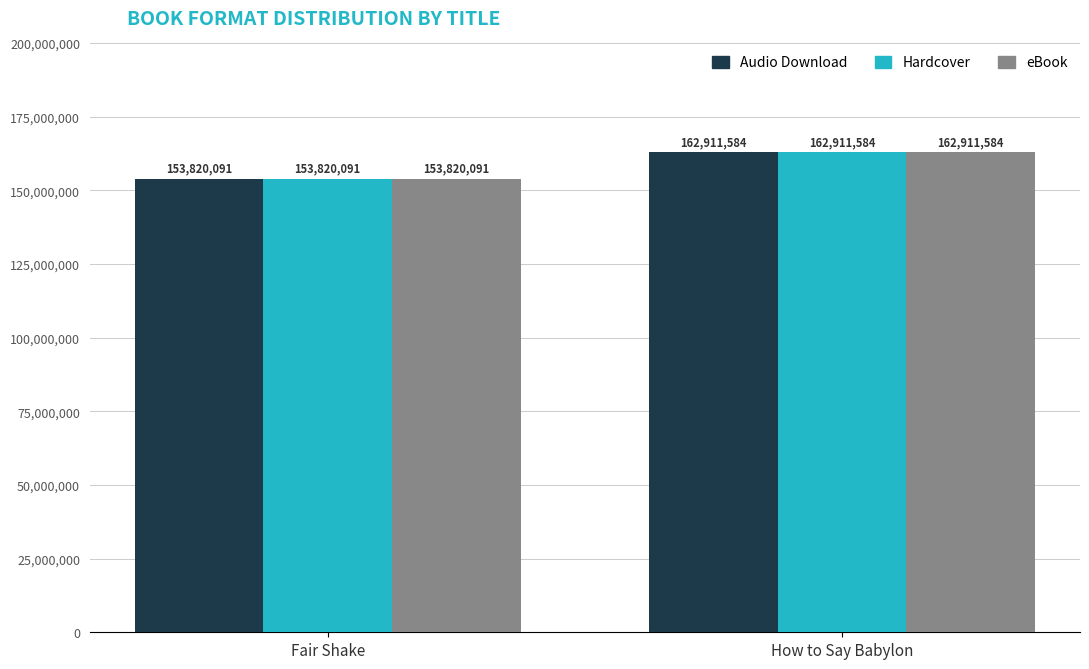

Which category has the lowest value in the eBook series?

Fair Shake